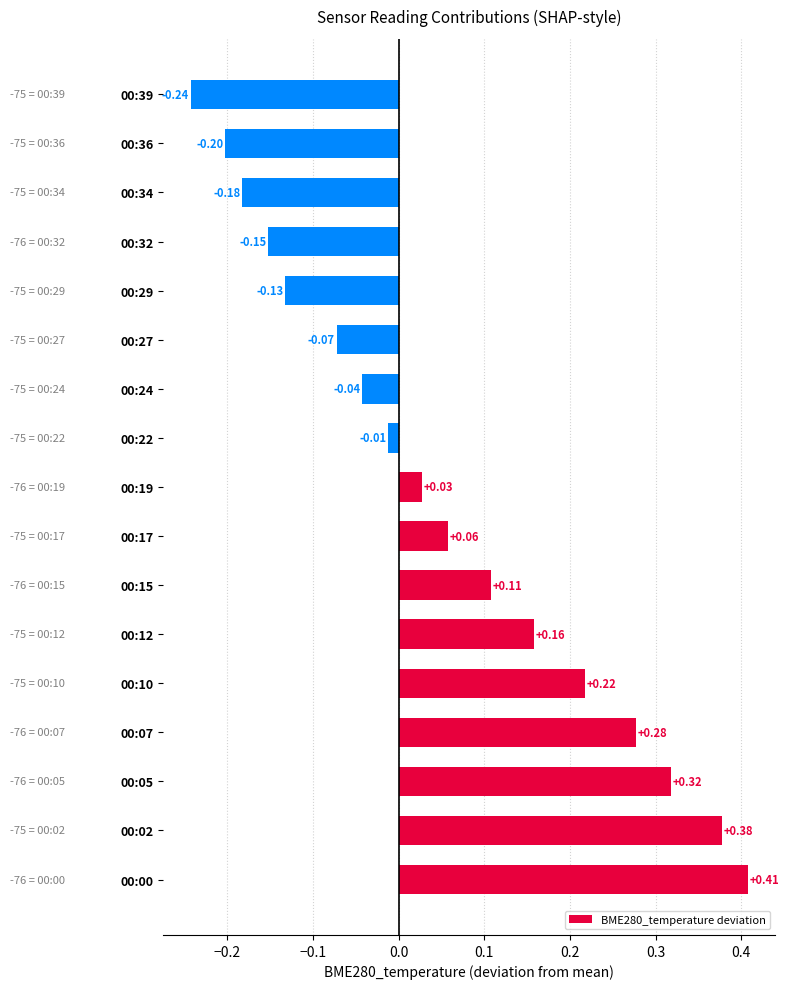

How many bars are there in total?

17